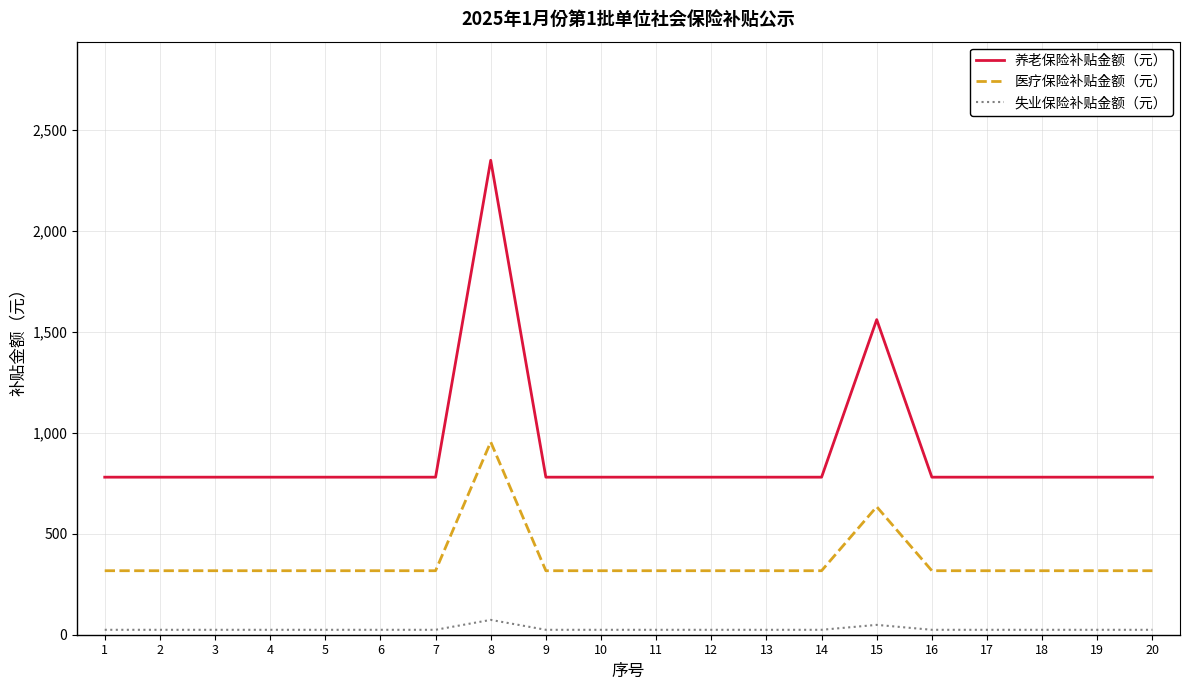

How many lines are shown in the chart?

3